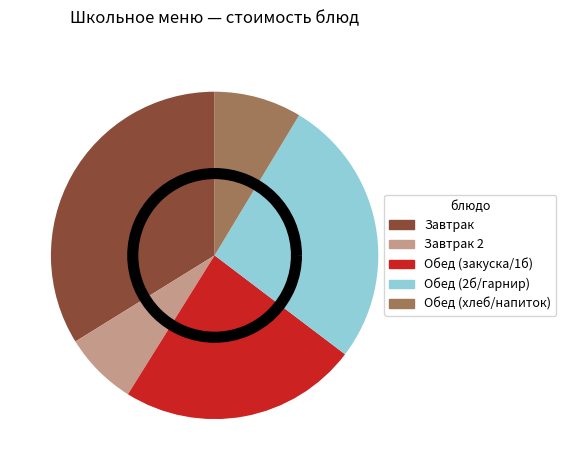

Is it true that Обед (закуска/1б) is 24% of the pie?

True